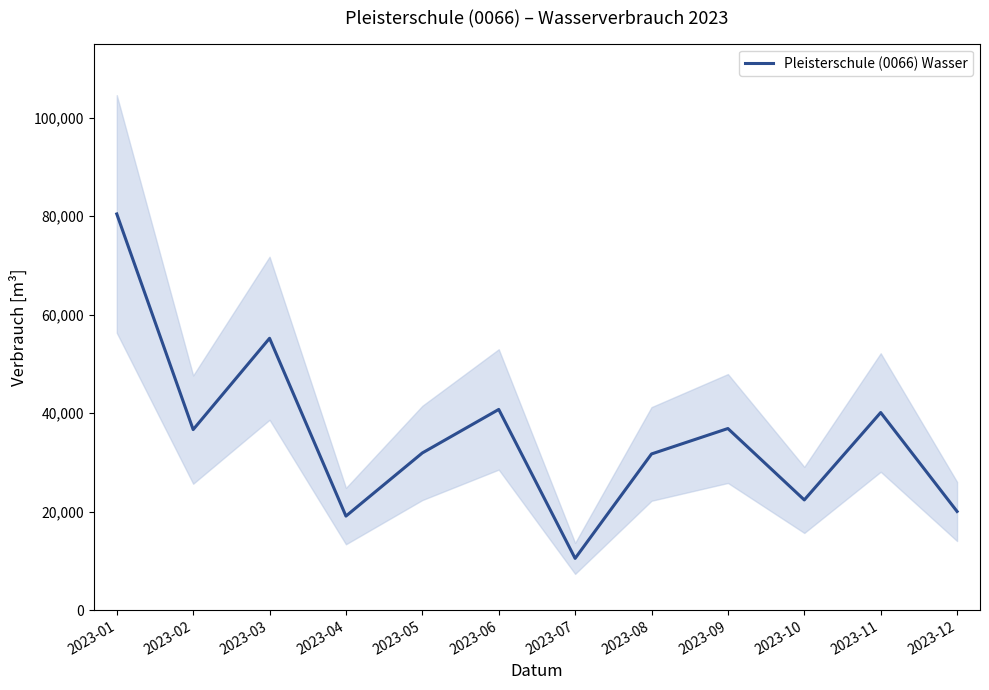

Reading left to right, extract all data points from this chart.

80464	36657	55208	19085	31915	40753	10492	31709	36875	22371	40125	20027